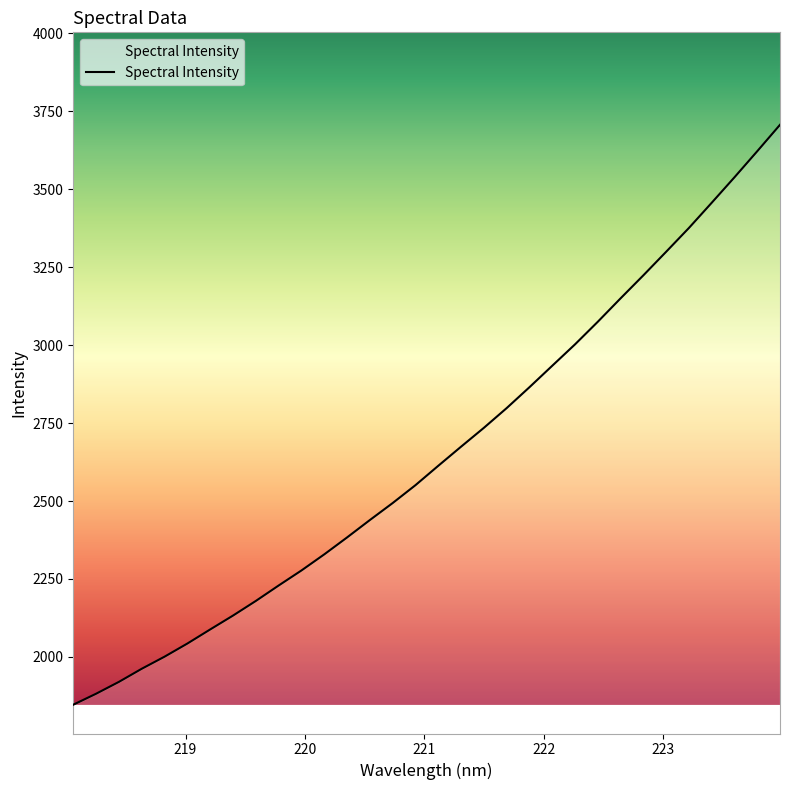

What is the greatest value displayed?

3706.4